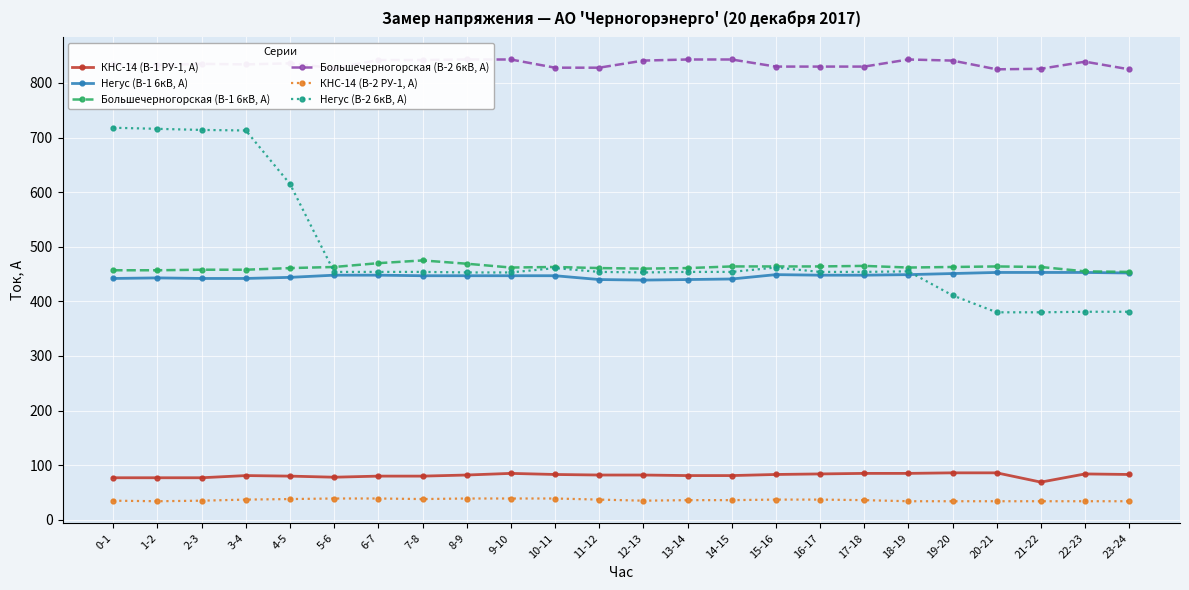

How many distinct data groups are displayed?

6